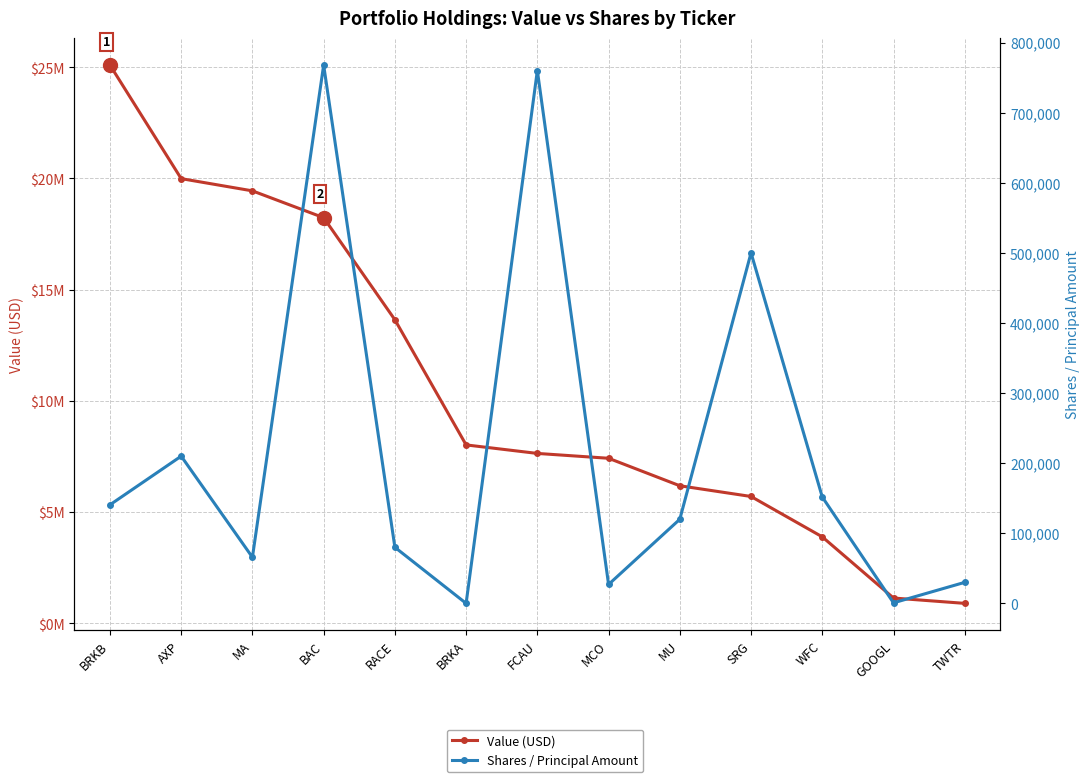

What is the total value across all series at RACE?

13727000